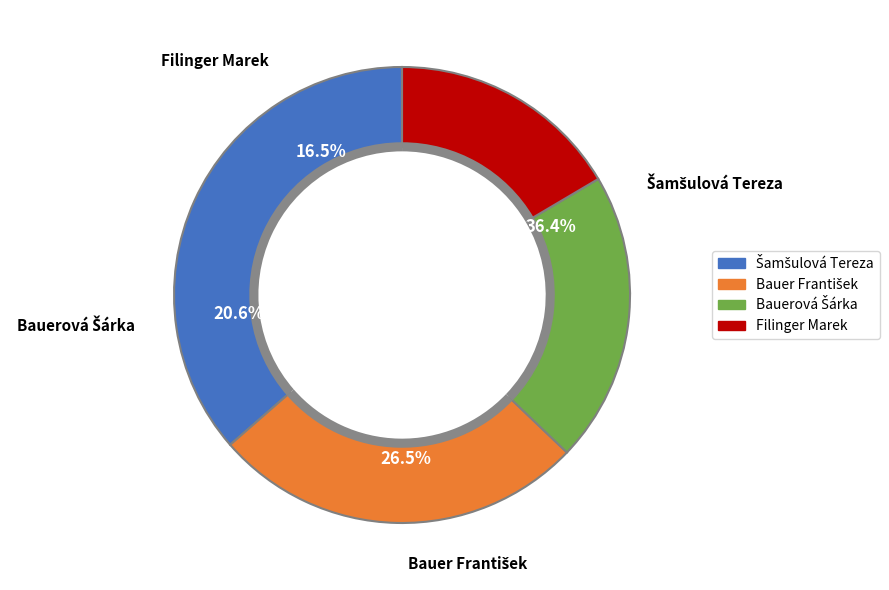

Which slice is the largest?

Šamšulová Tereza